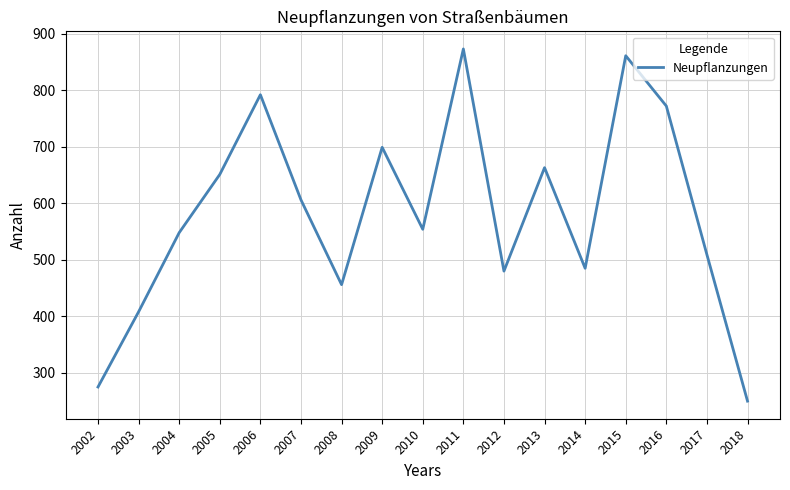

Where is the data nearest to the value 561?

2010